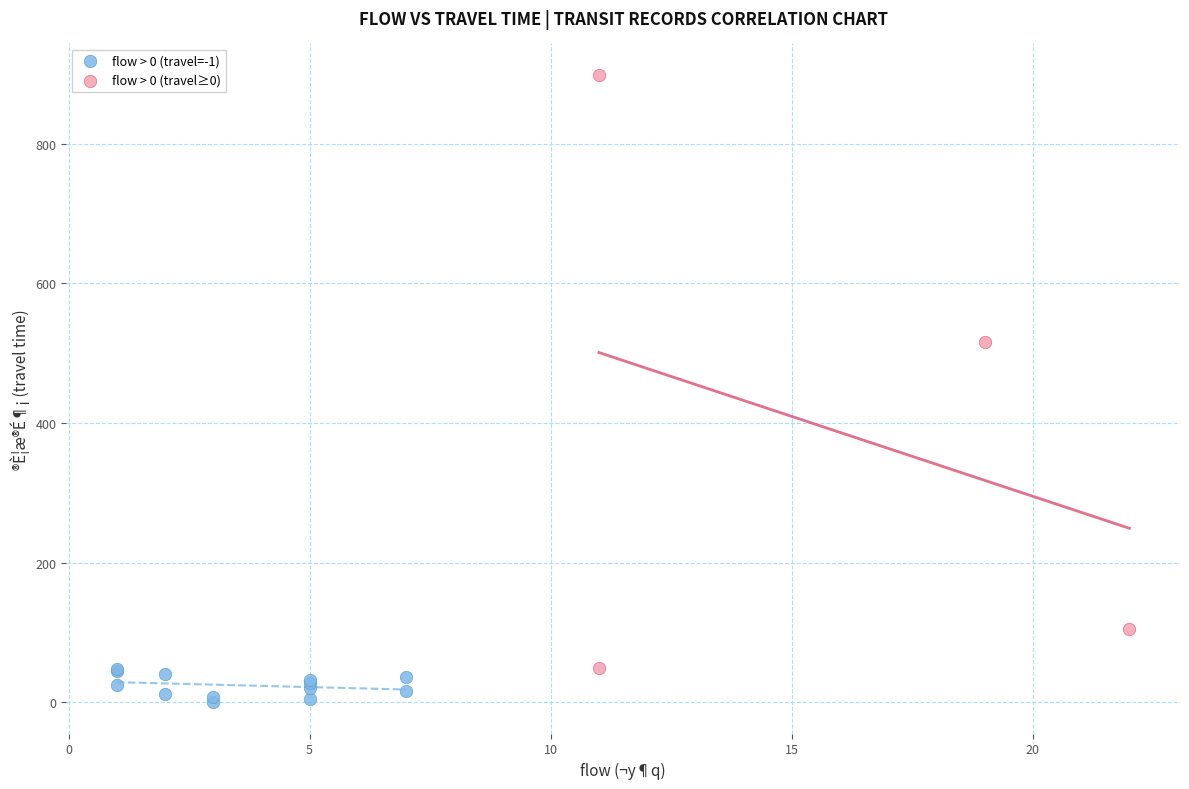

Which series contains the highest Y value?

flow > 0 (travel≥0)